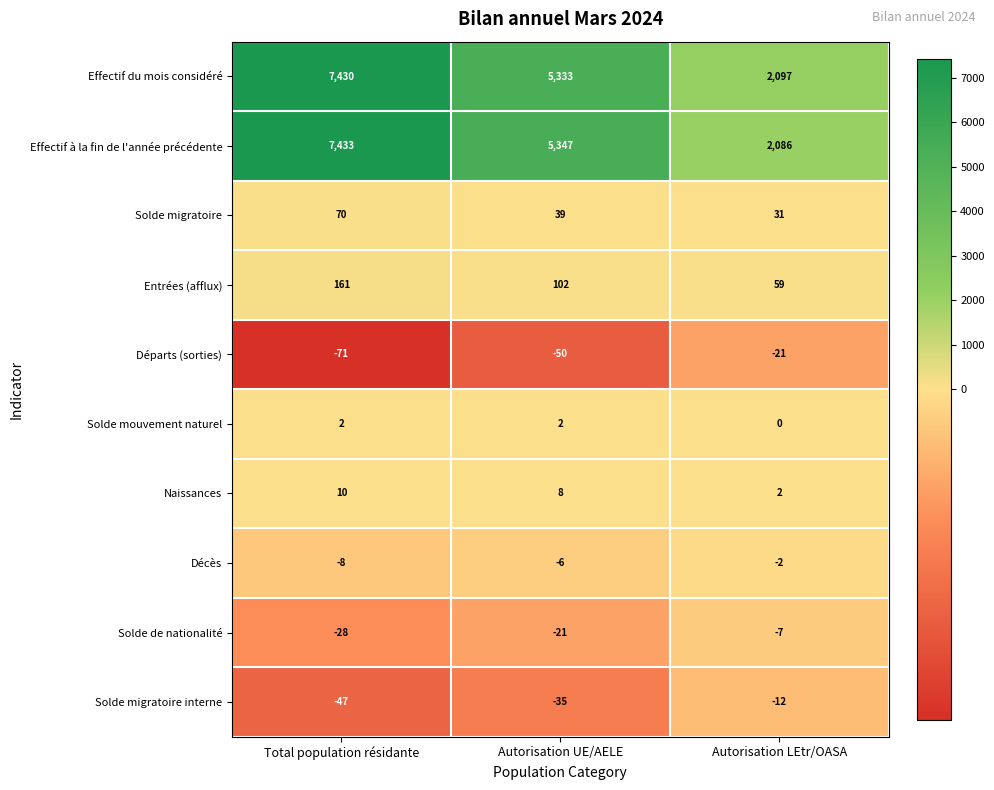

The Solde mouvement naturel series shows 2 at Total population résidante. True or false?

True